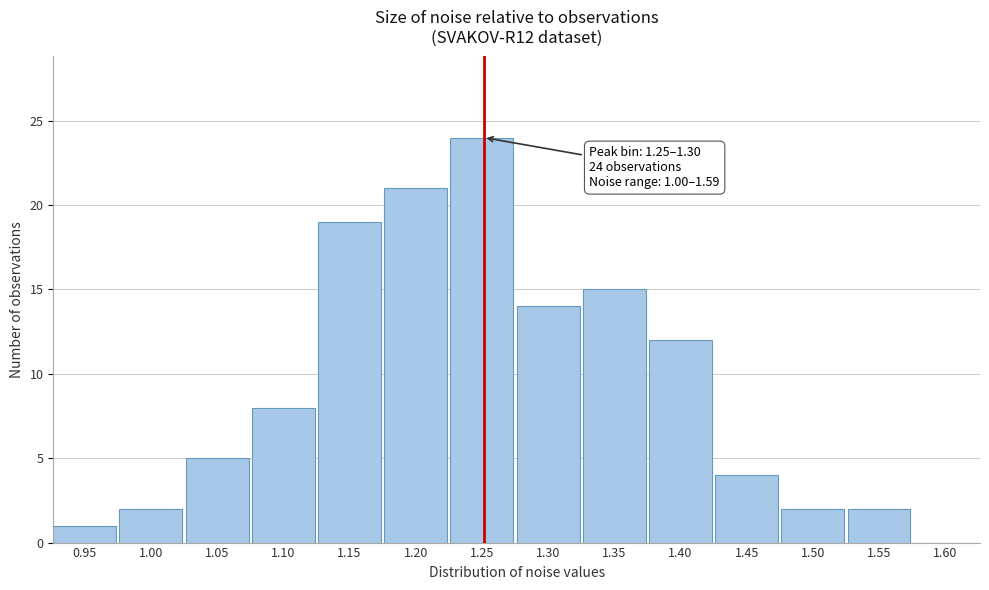

Reading left to right, extract all data points from this chart.

0.95=1	1.00=2	1.05=5	1.10=8	1.15=19	1.20=21	1.25=24	1.30=14	1.35=15	1.40=12	1.45=4	1.50=2	1.55=2	1.60=0